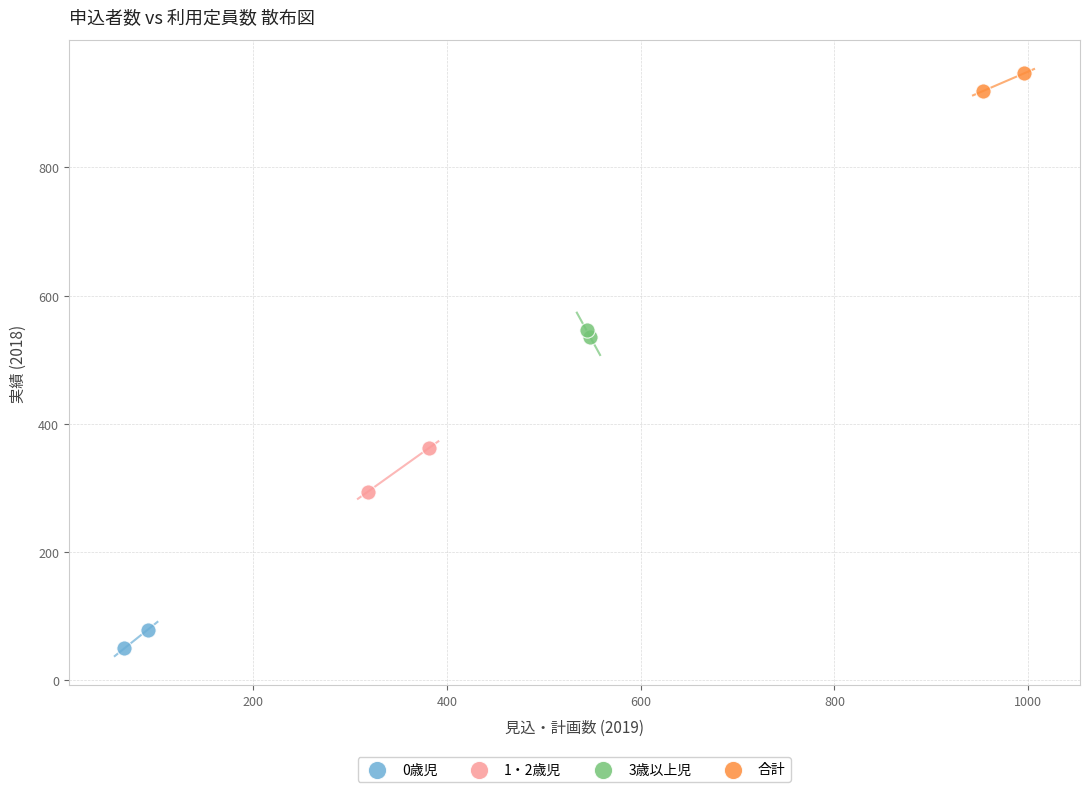

Which series has the widest spread of Y values?

1・2歳児